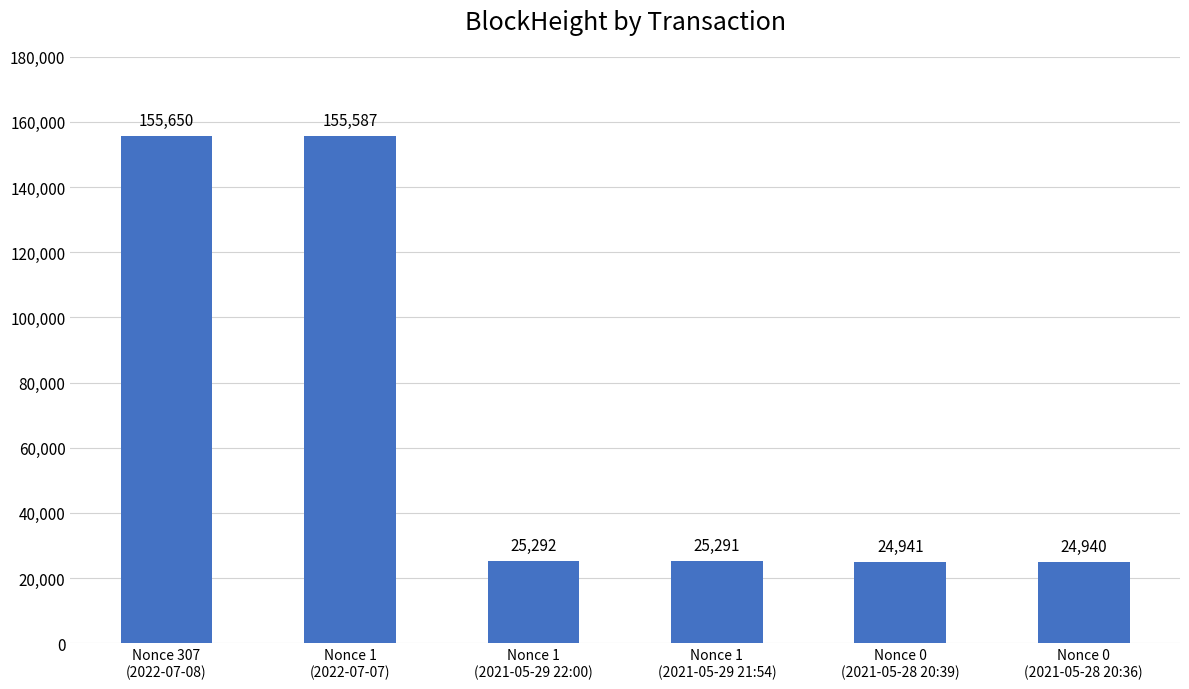

What is the difference between the values at Nonce 307
(2022-07-08) and Nonce 1
(2021-05-29 22:00)?

130358